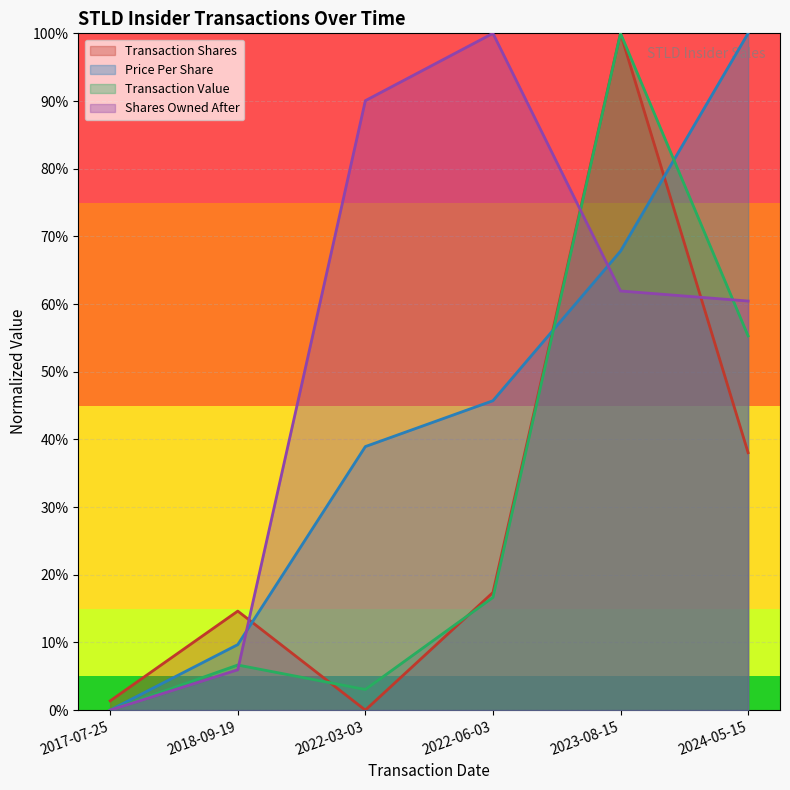

How many lines are shown in the chart?

4